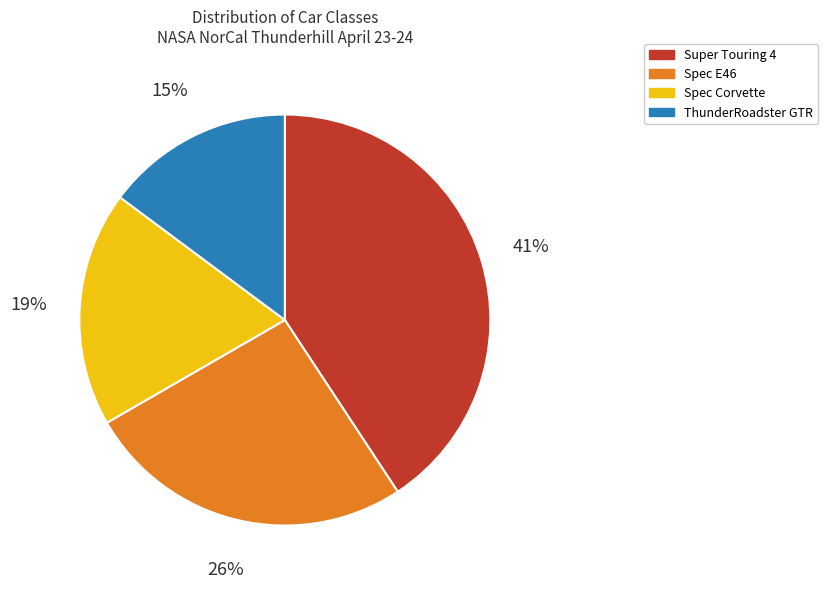

To the nearest percent, what percentage of the pie is Spec Corvette?

19%